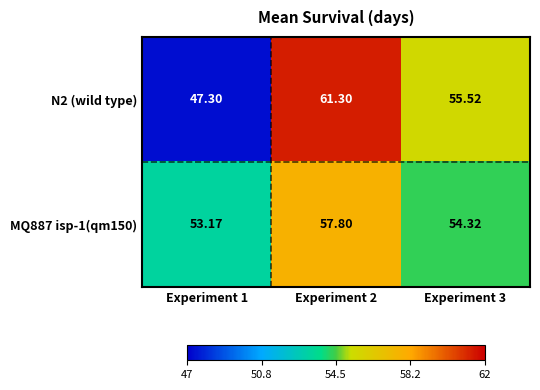

Is the value of N2 (wild type) at Experiment 1 greater than the value of MQ887 isp-1(qm150) at Experiment 3?

No